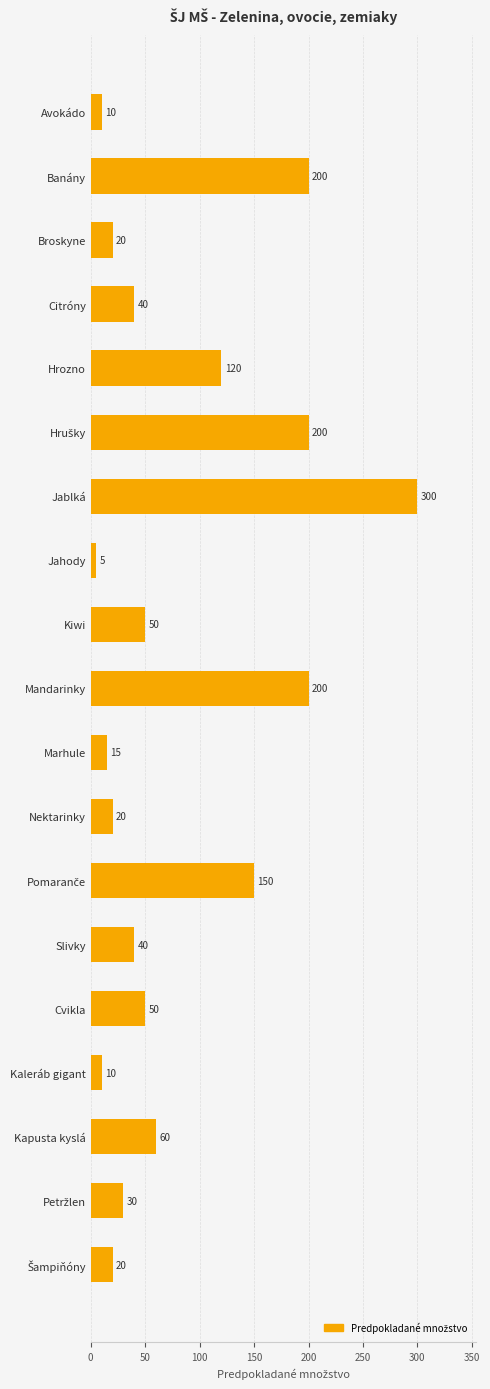

What is the label of the 9th bar from the top?

Kiwi